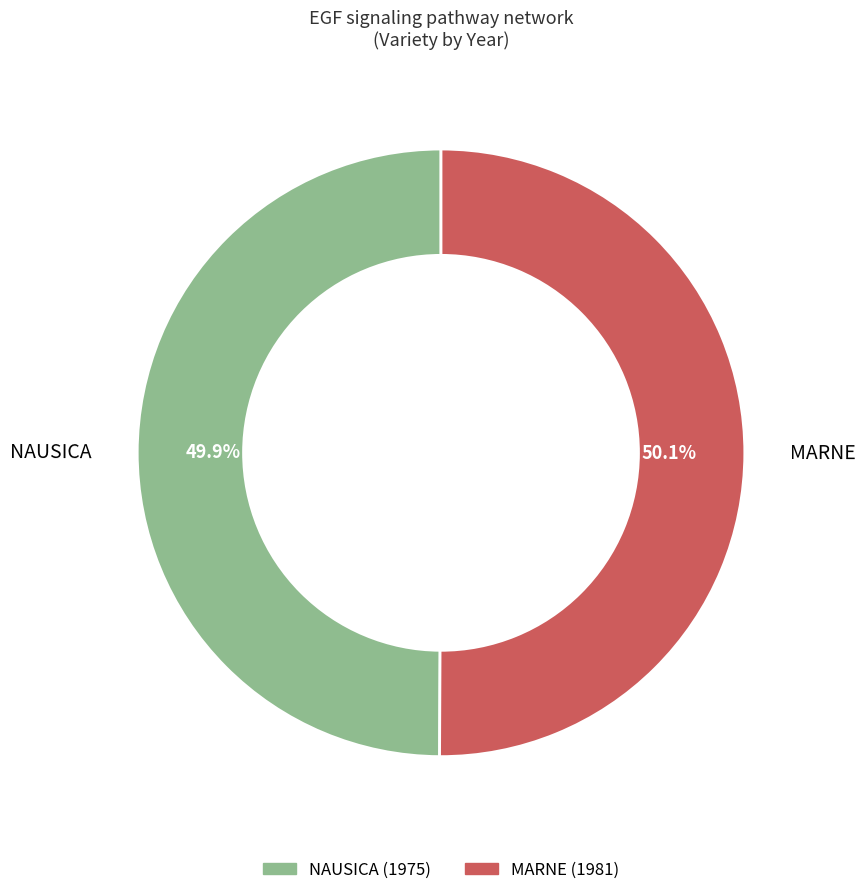

Is the sum of MARNE and NAUSICA greater than half?

Yes